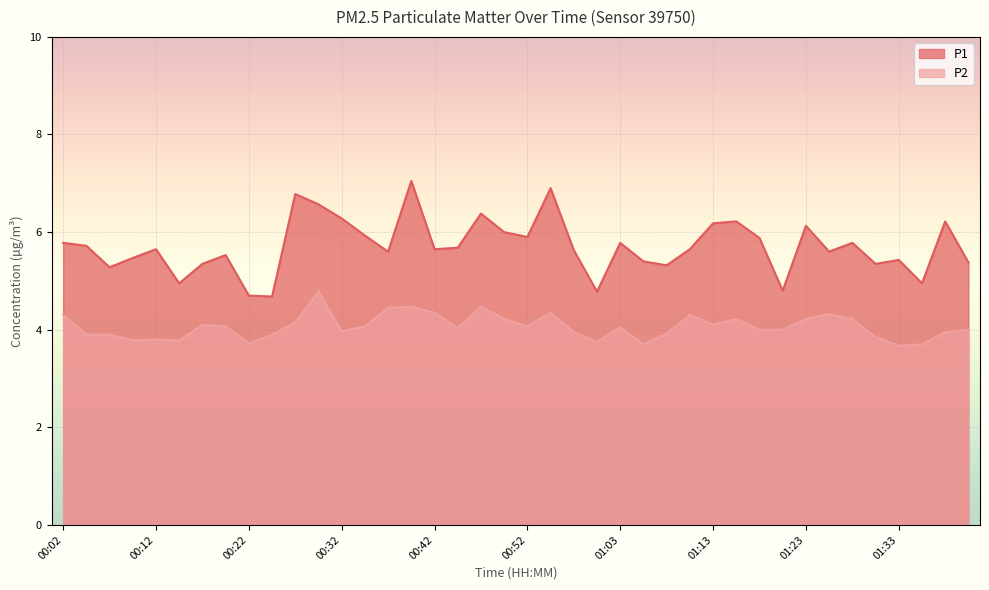

How many series are shown in this chart?

2